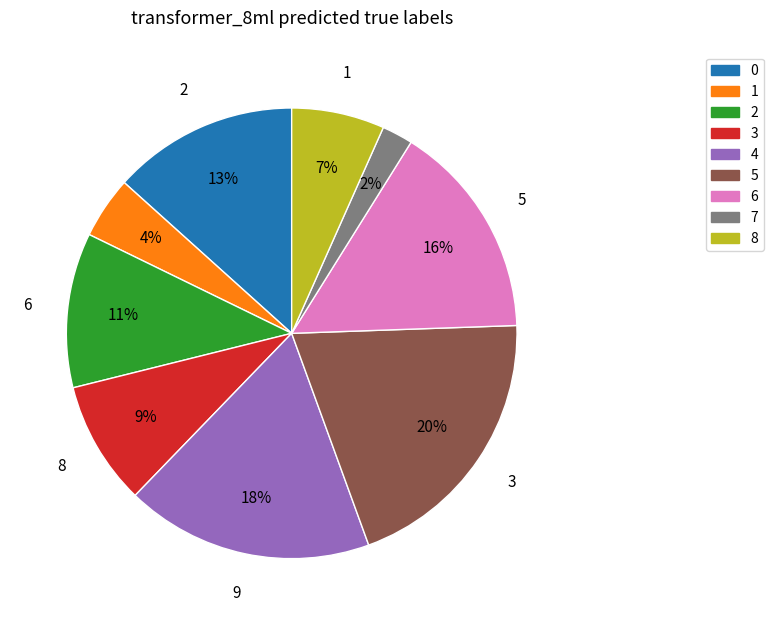

How many slices are in this pie chart?

9